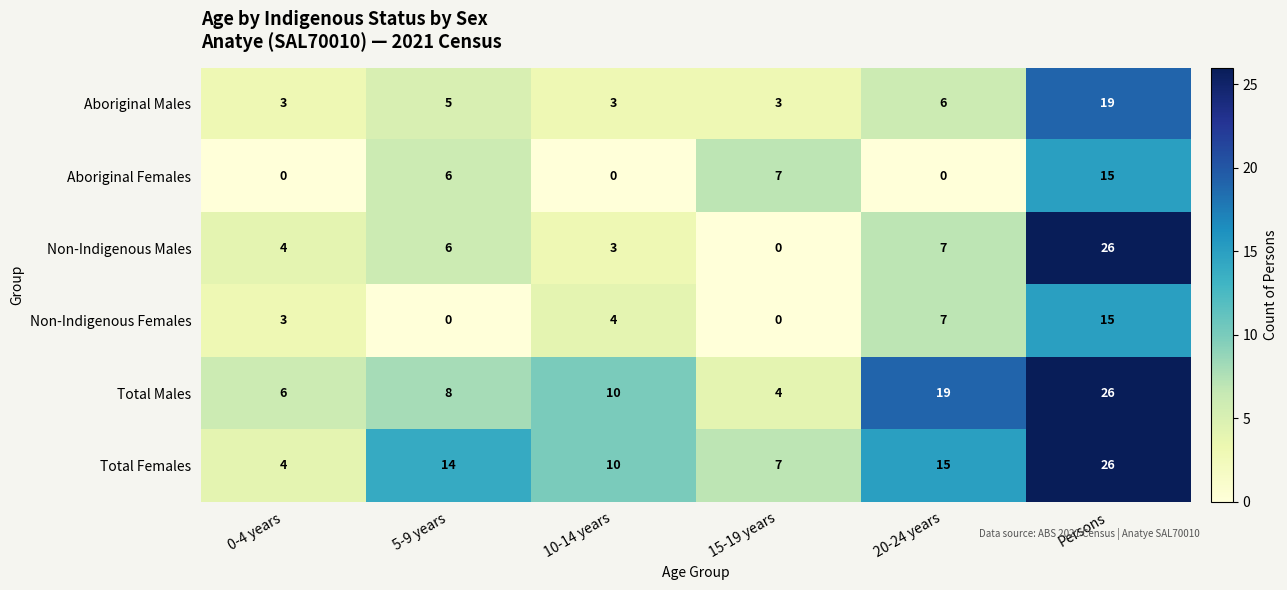

At which label is Aboriginal Males closest to 11?

20-24 years